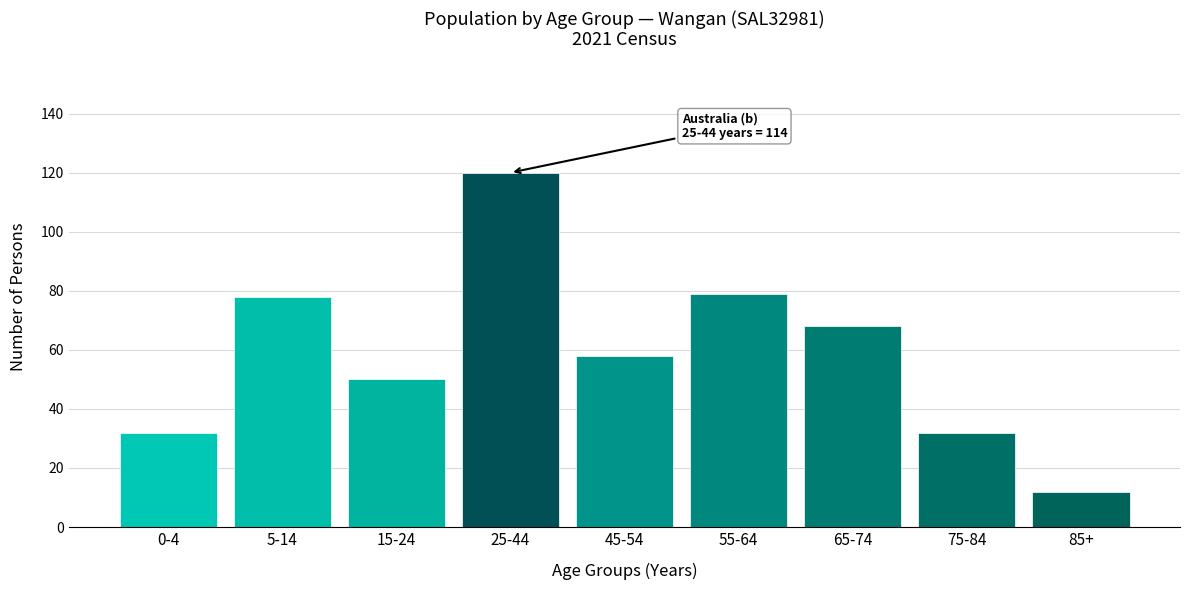

Reading right to left, extract all data points from this chart.

85+=12	75-84=32	65-74=68	55-64=79	45-54=58	25-44=120	15-24=50	5-14=78	0-4=32